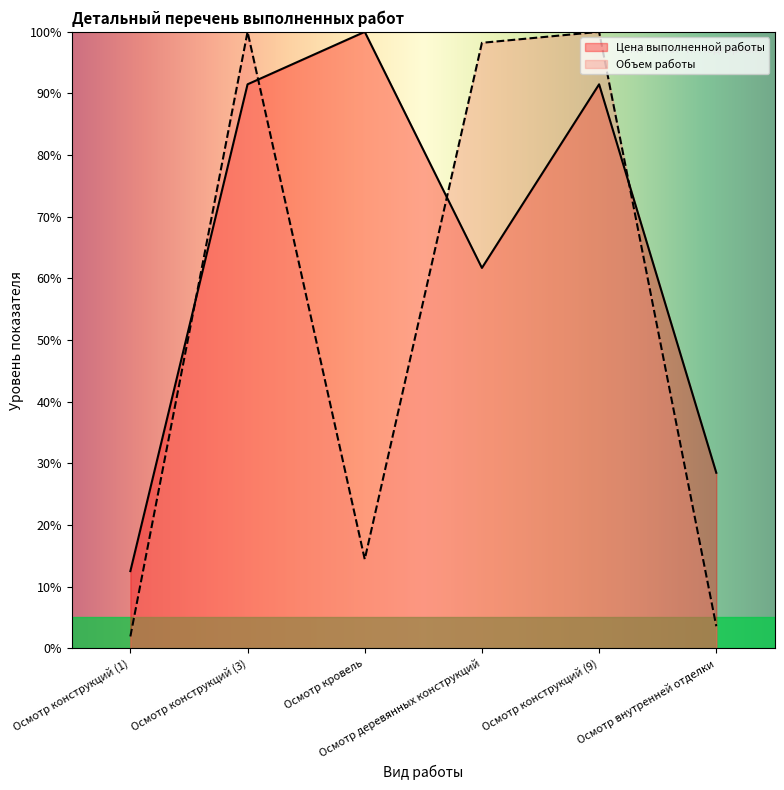

At how many categories does at least one series exceed 75?

4